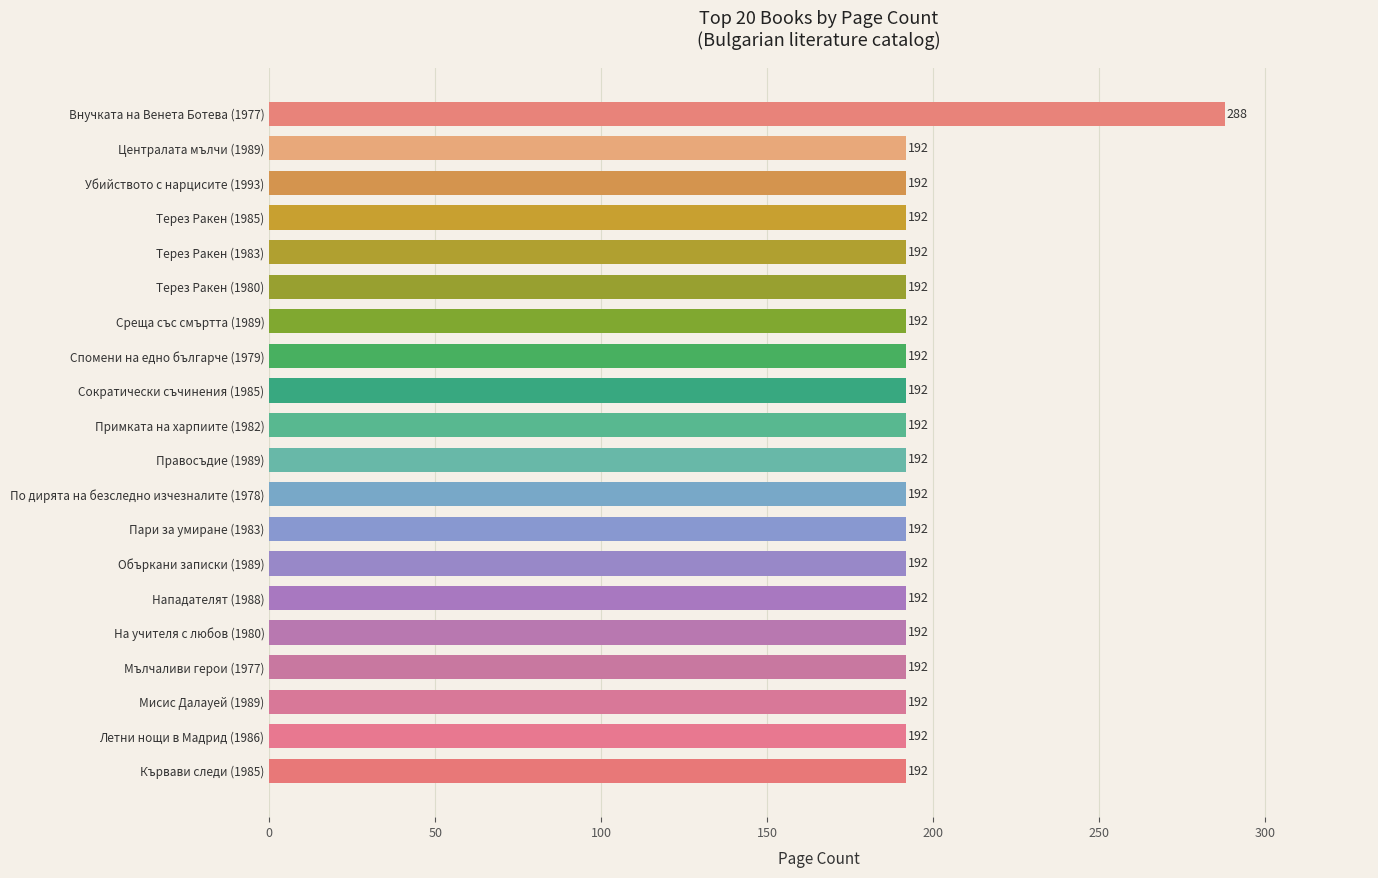

What is the label of the 7th bar from the top?

Среща със смъртта (1989)